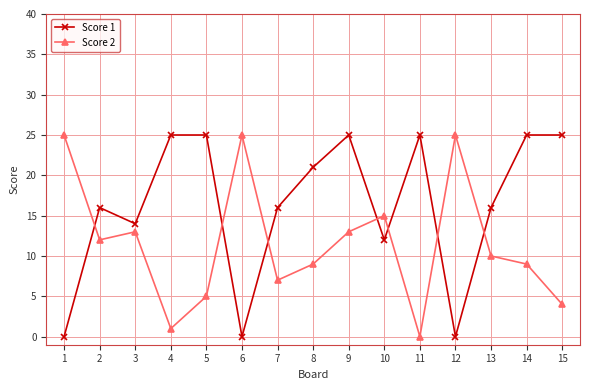

What is the value of the Score 1 point at the 7th from the left?

16